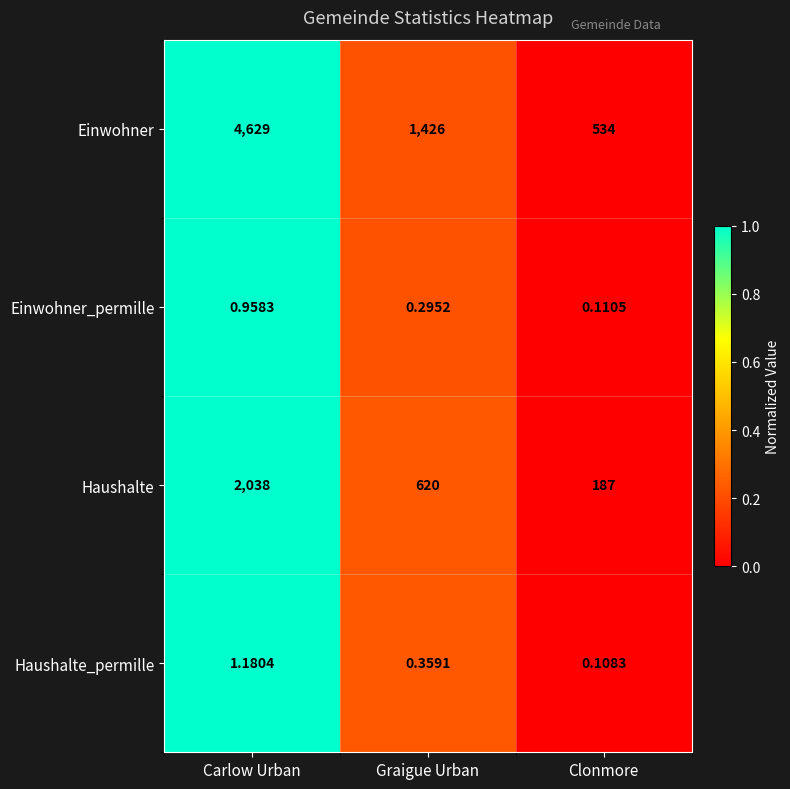

Which label corresponds to the largest value in the chart?

Carlow Urban